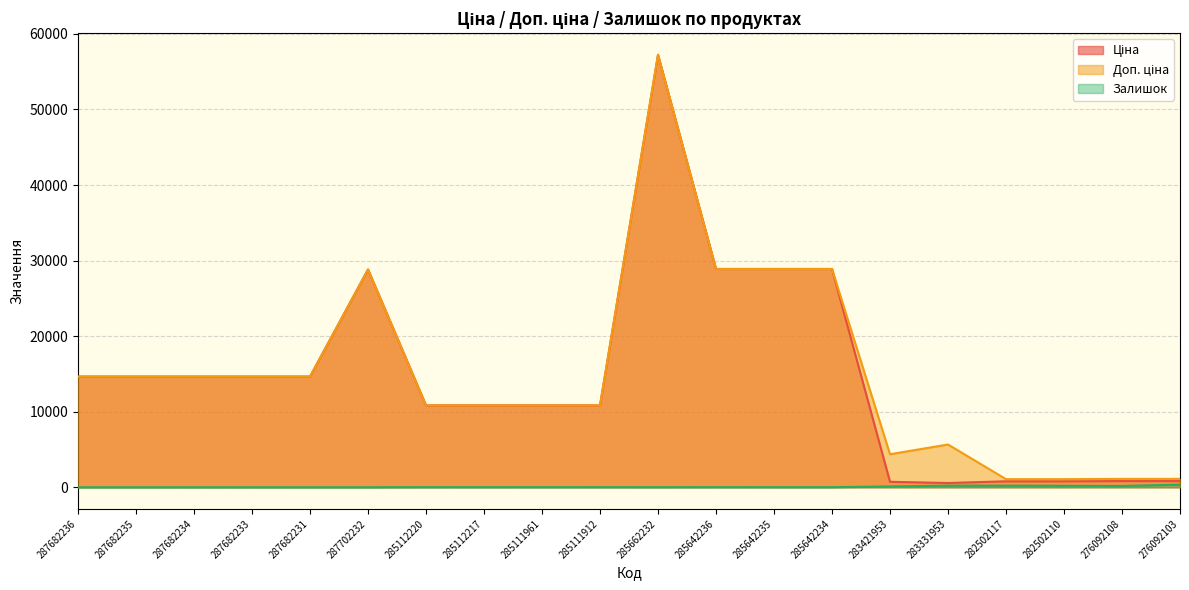

How many lines are shown in the chart?

3